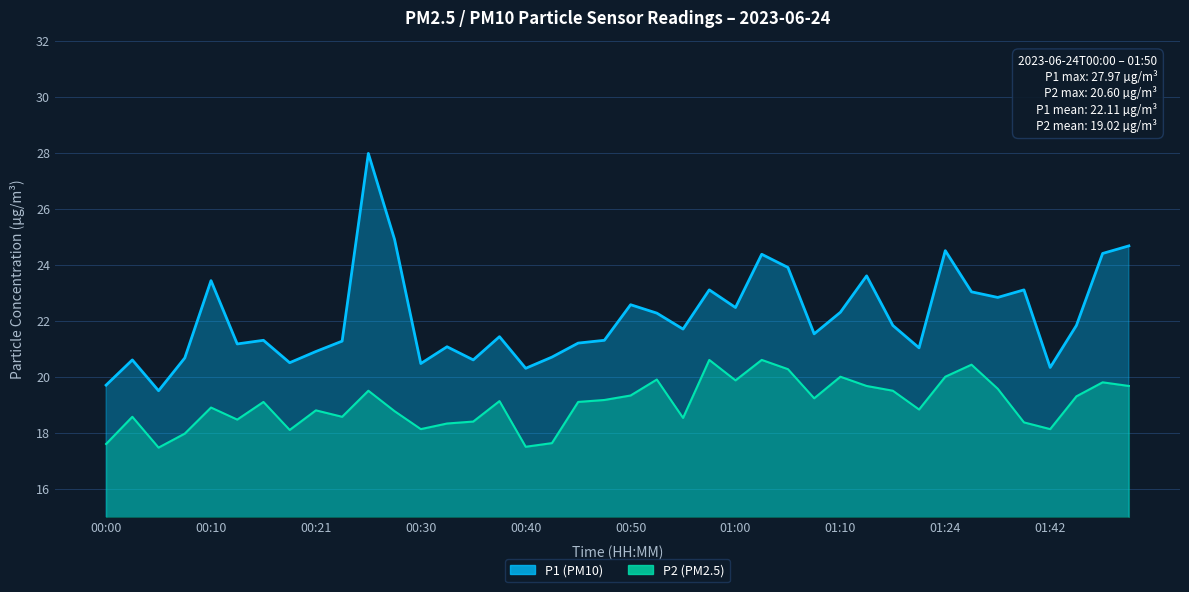

The value of P2 at 31 is 27.6. True or false?

False